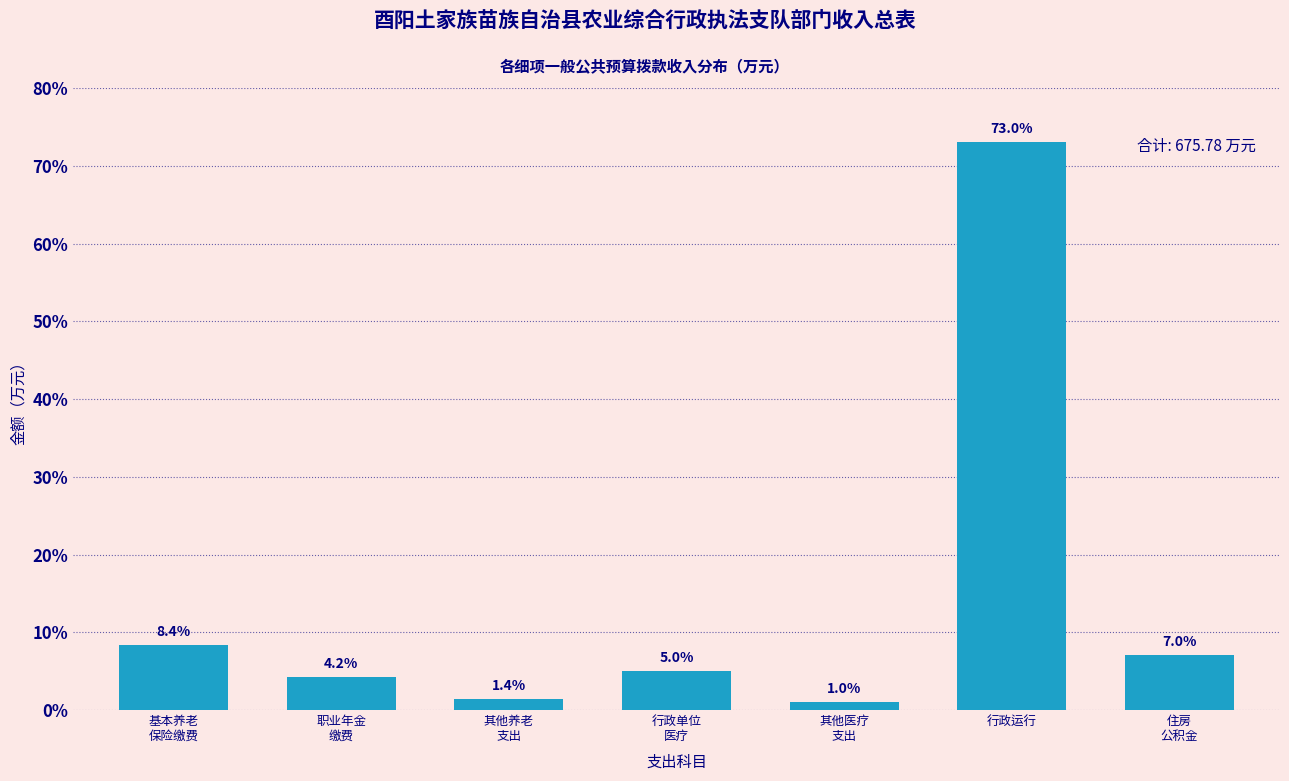

Reading left to right, list all the values displayed in this chart.

8.4	4.2	1.4	5.0	1.0	73.0	7.0